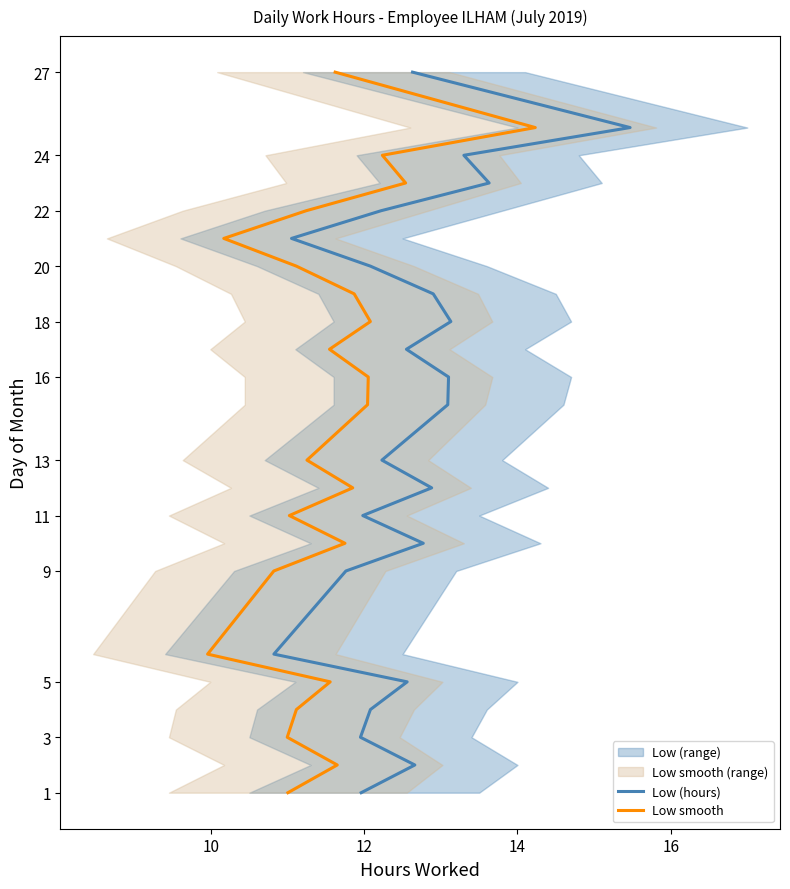

How many lines are shown in the chart?

2